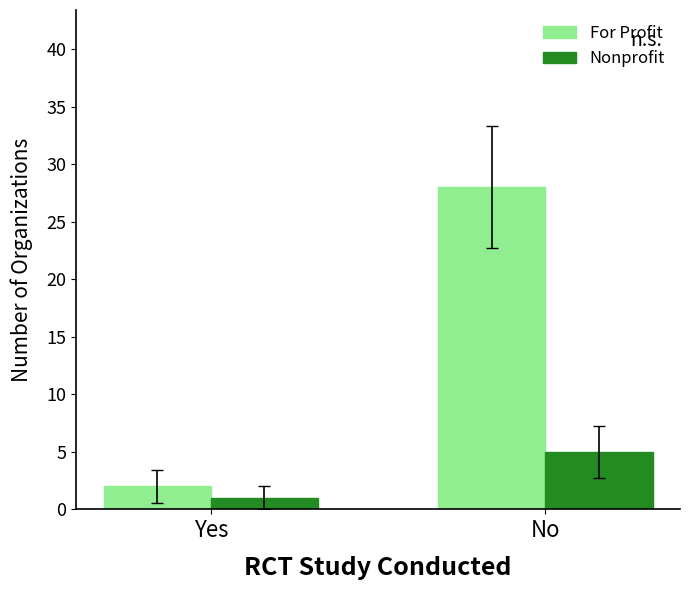

How many distinct data groups are displayed?

2